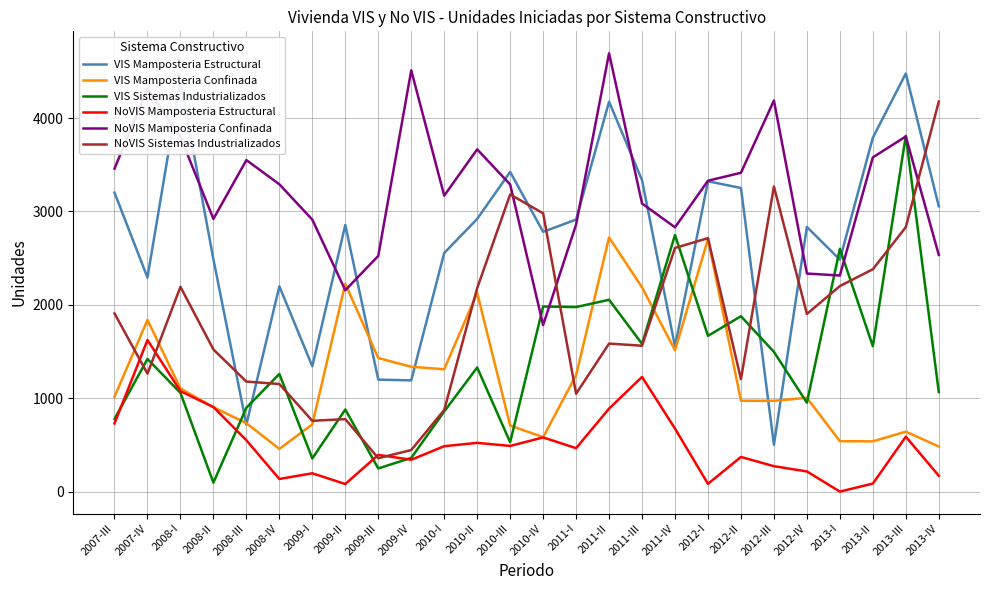

Between 2011-III and 2013-II, which series saw the biggest shift?

VIS Mamposteria Confinada